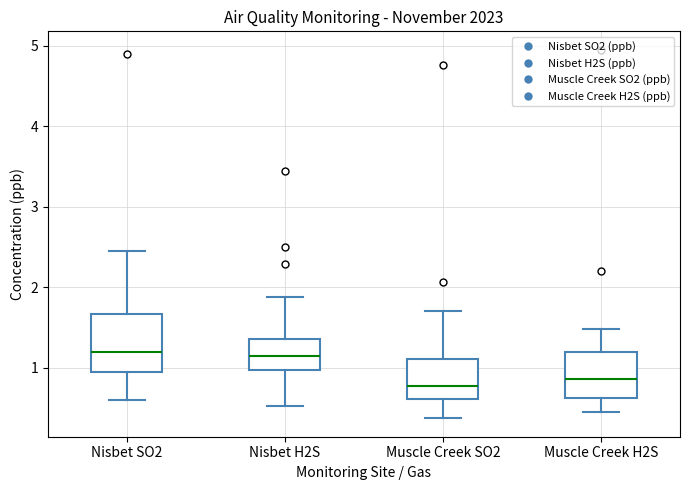

Where is the lower edge of the box for Muscle Creek SO2 on the y-axis? The values are not printed on the chart, so give them approximately, as read against the axis.

0.6